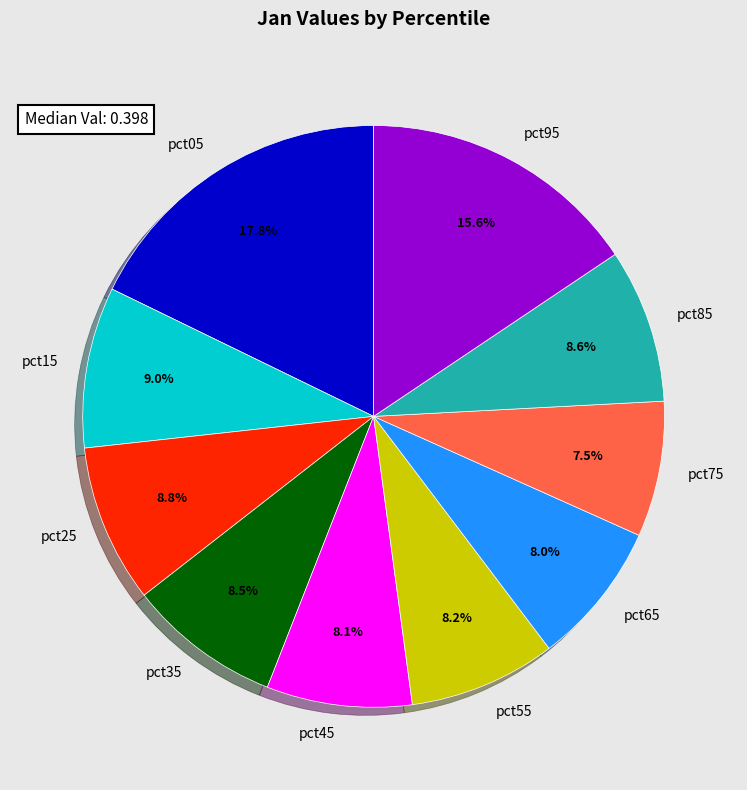

Is there a majority slice in this chart?

No